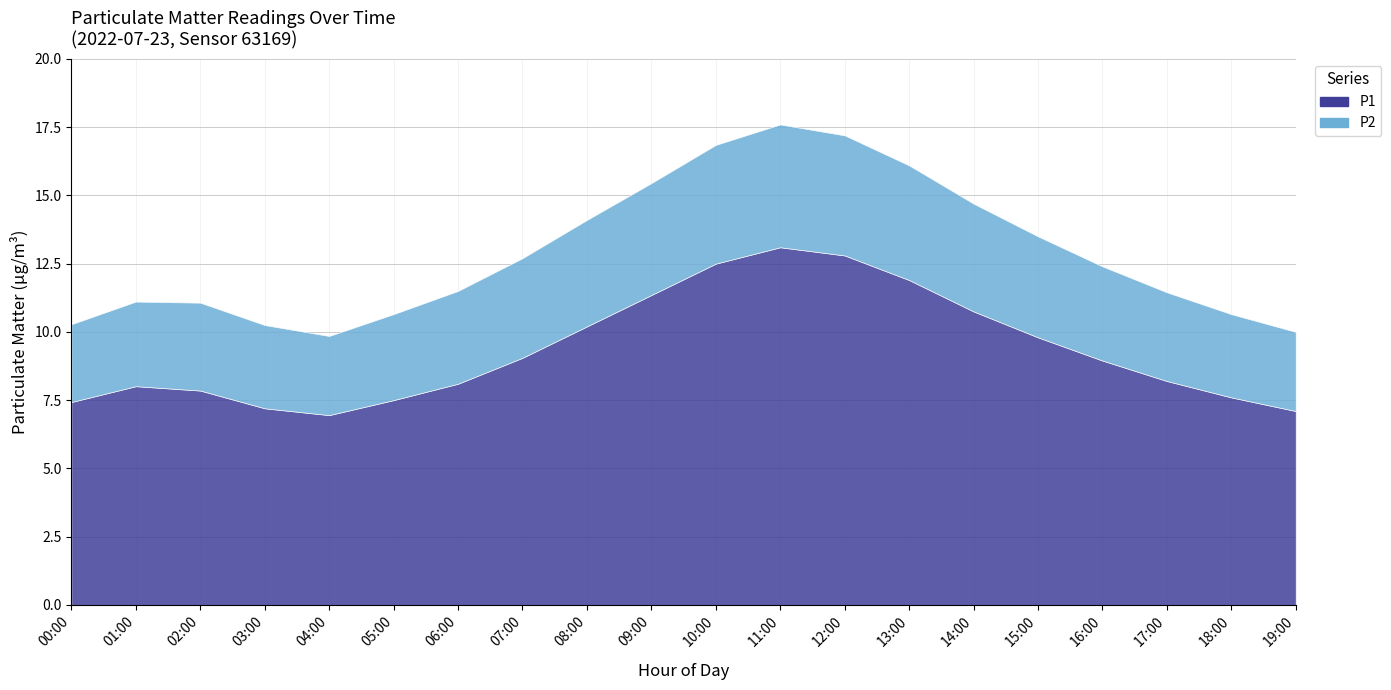

At which category does P1 reach its first local peak?

01:00